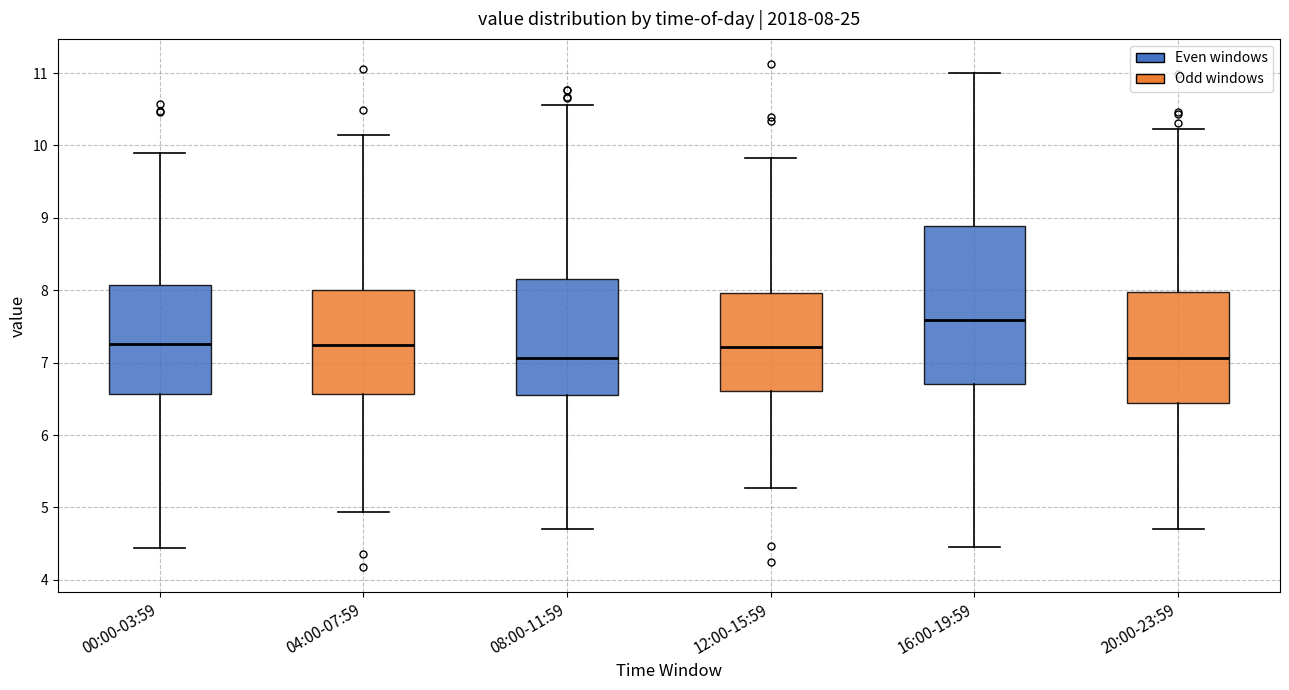

Which box is the tallest, from its lower edge to its upper edge?

16:00-19:59